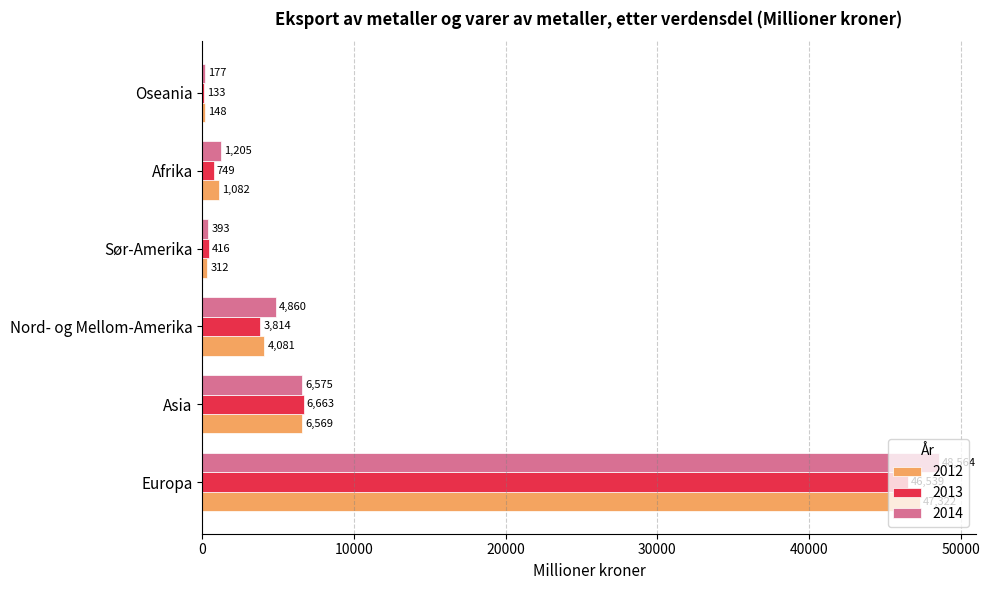

At which category is the sum across all series the highest?

Europa